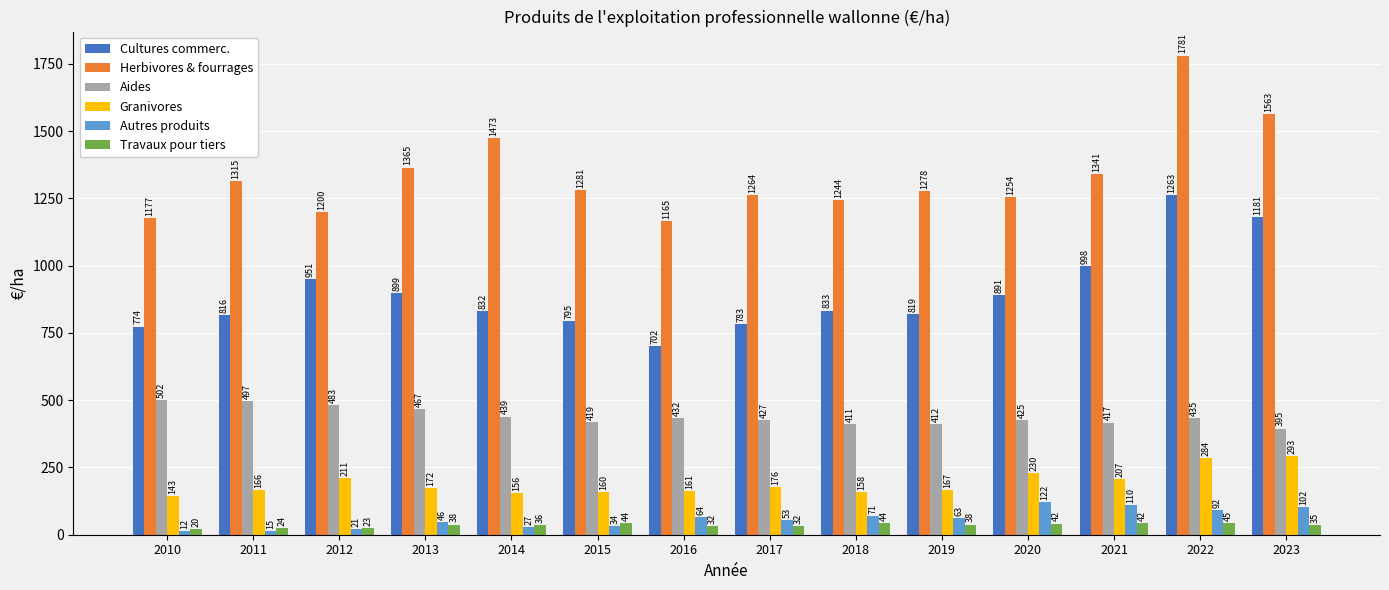

Between 2016 and 2019, which series saw the biggest shift?

Cultures commerc.